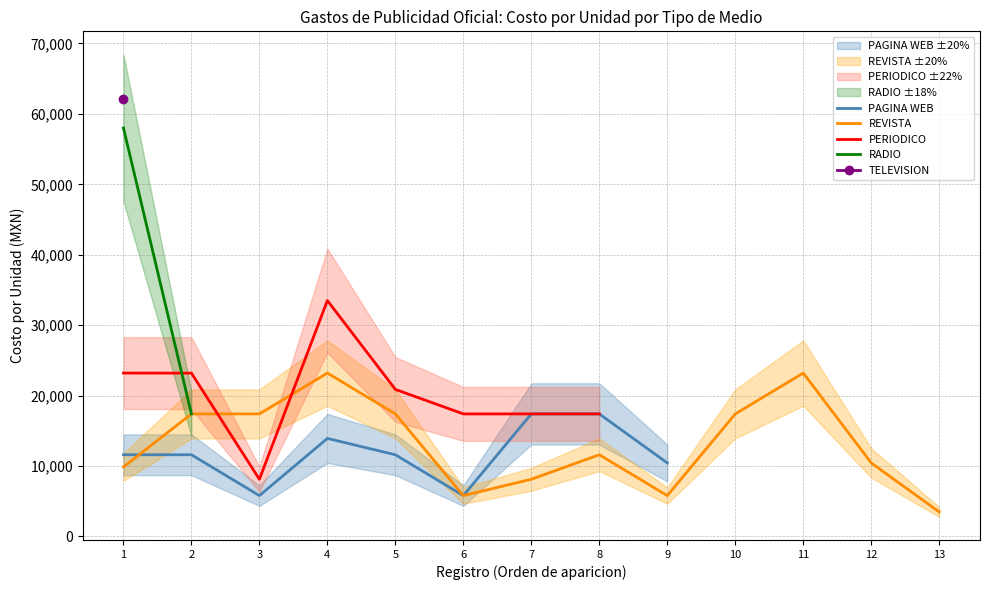

Does the chart display data point markers on the line(s)?

No